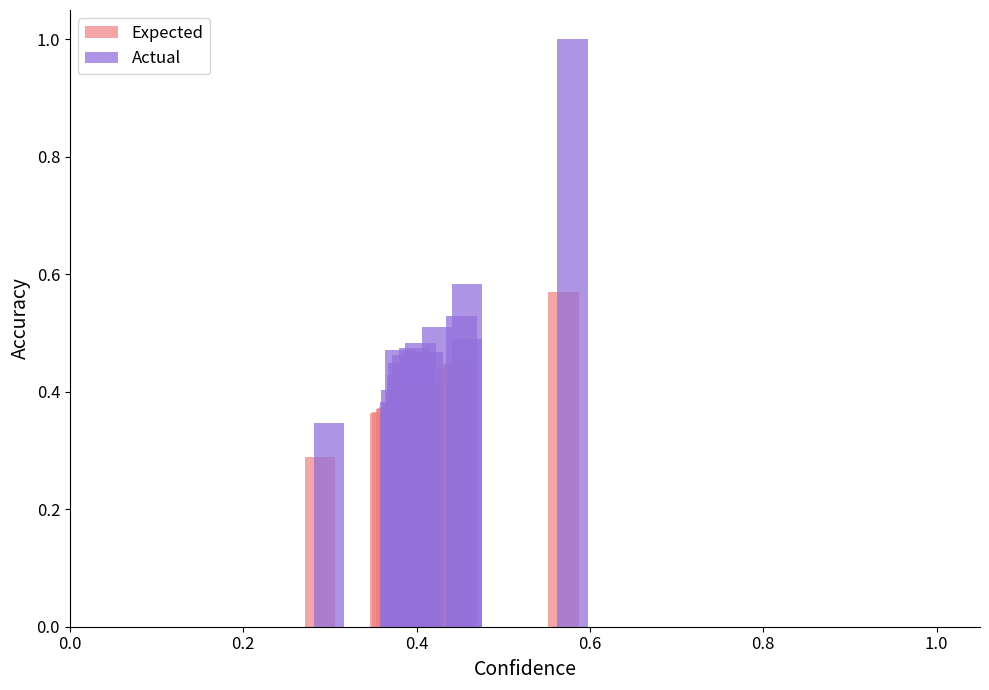

The value of Actual at 11 is 0.2. True or false?

False